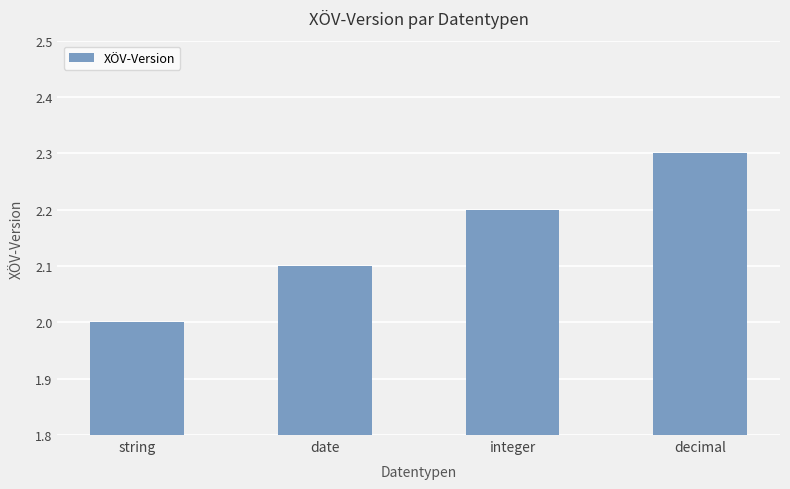

How many bars are there in total?

4